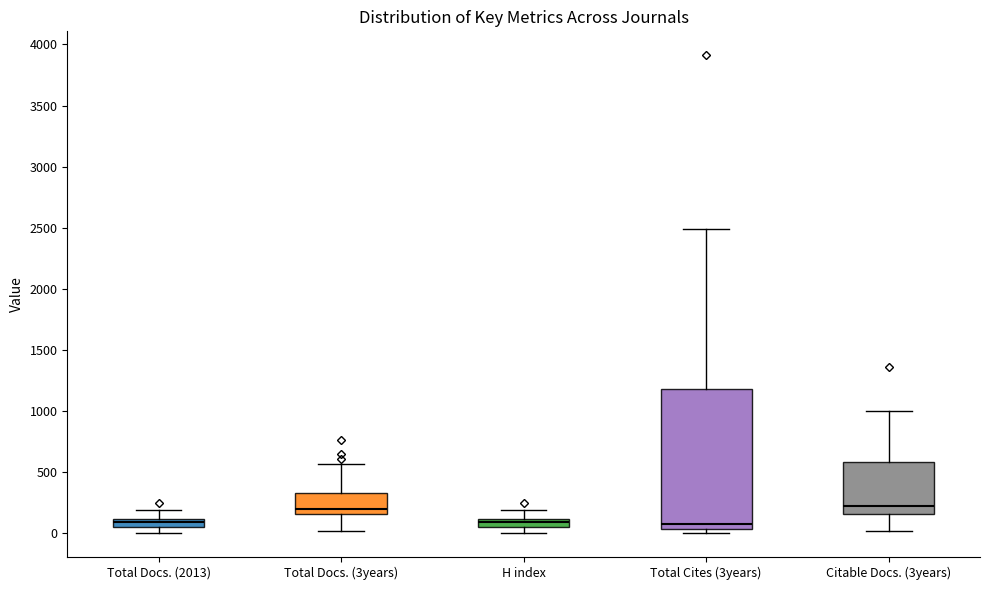

Comparing the boxes themselves (not the whiskers), which one is the tallest?

Total Cites (3years)